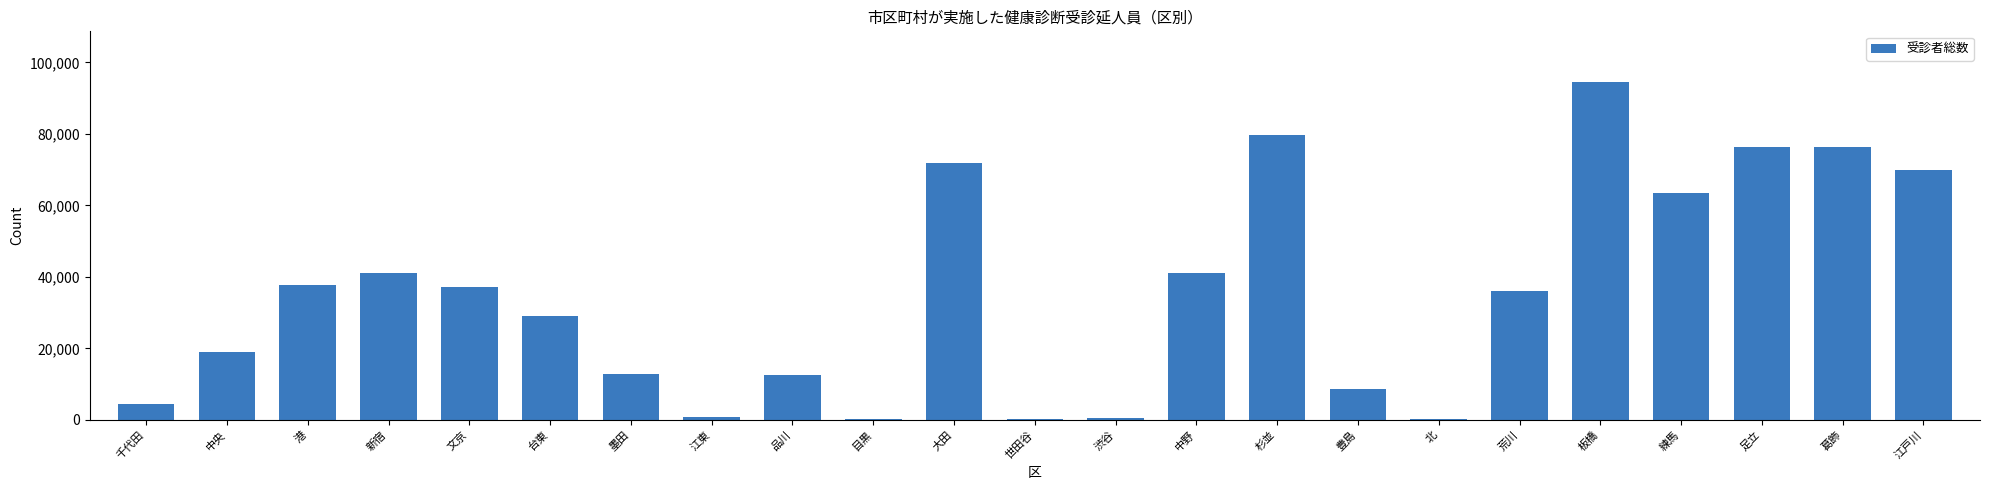

Read the value at 文京.

37117